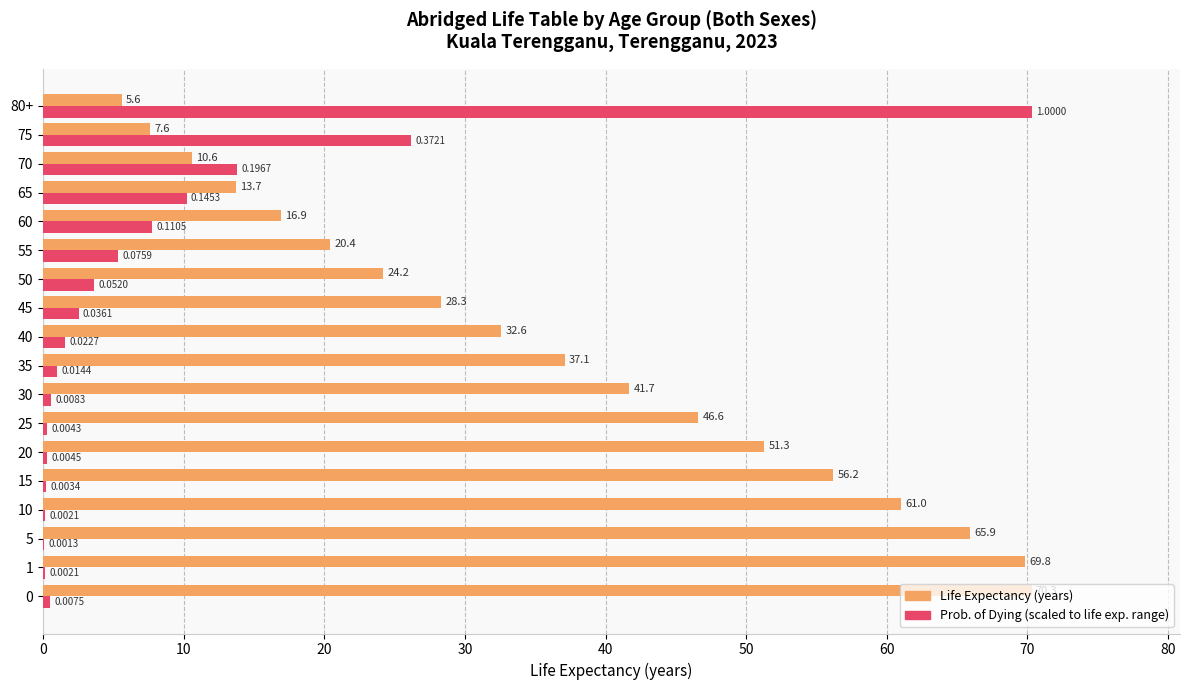

What is the total value across all series at 50?

27.9